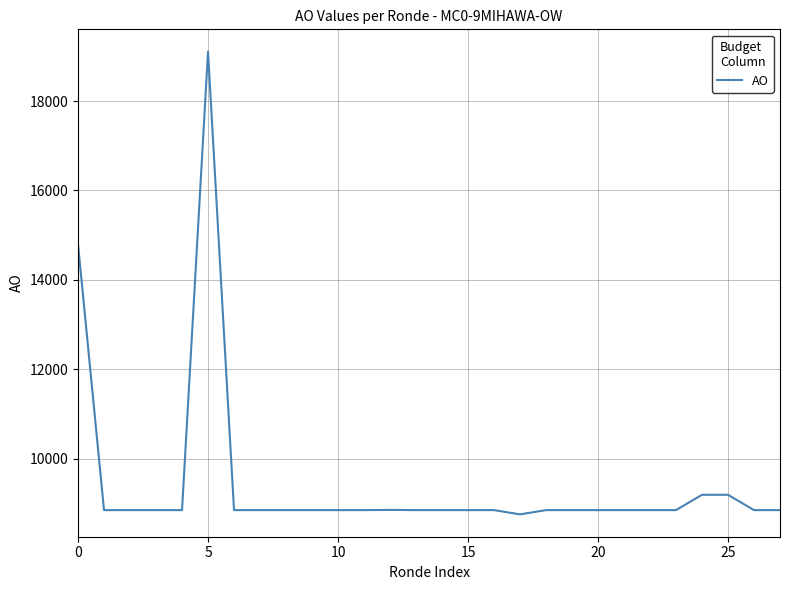

Is this an area chart (filled region under the line)?

No